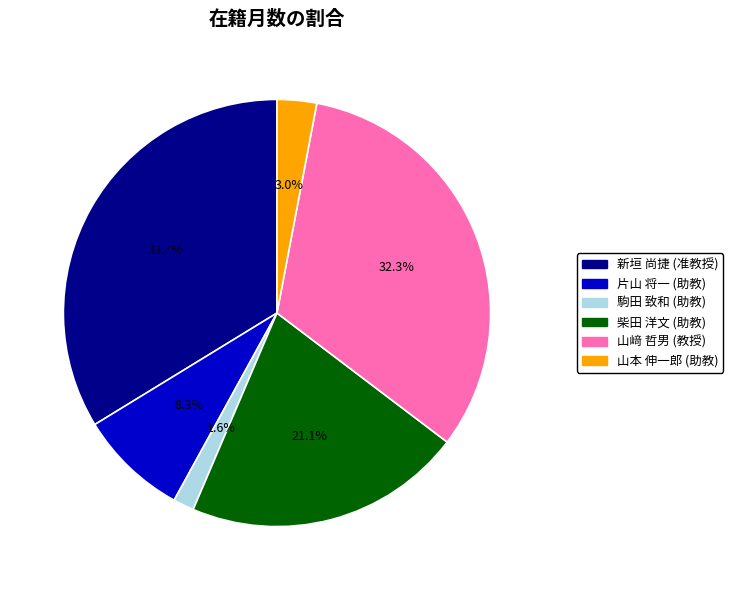

How much of the chart is everything except 山﨑 哲男?

67.7%